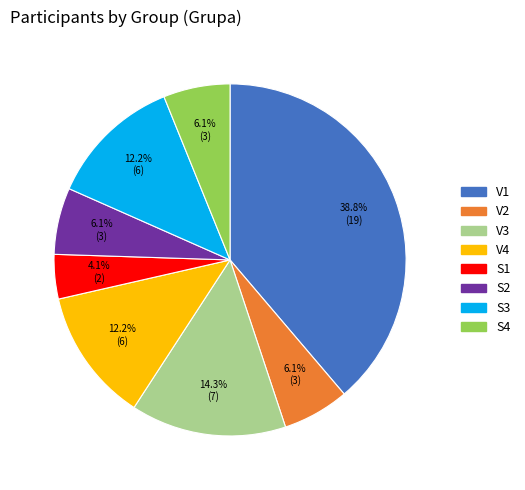

To the nearest percent, what portion does V1 represent?

39%